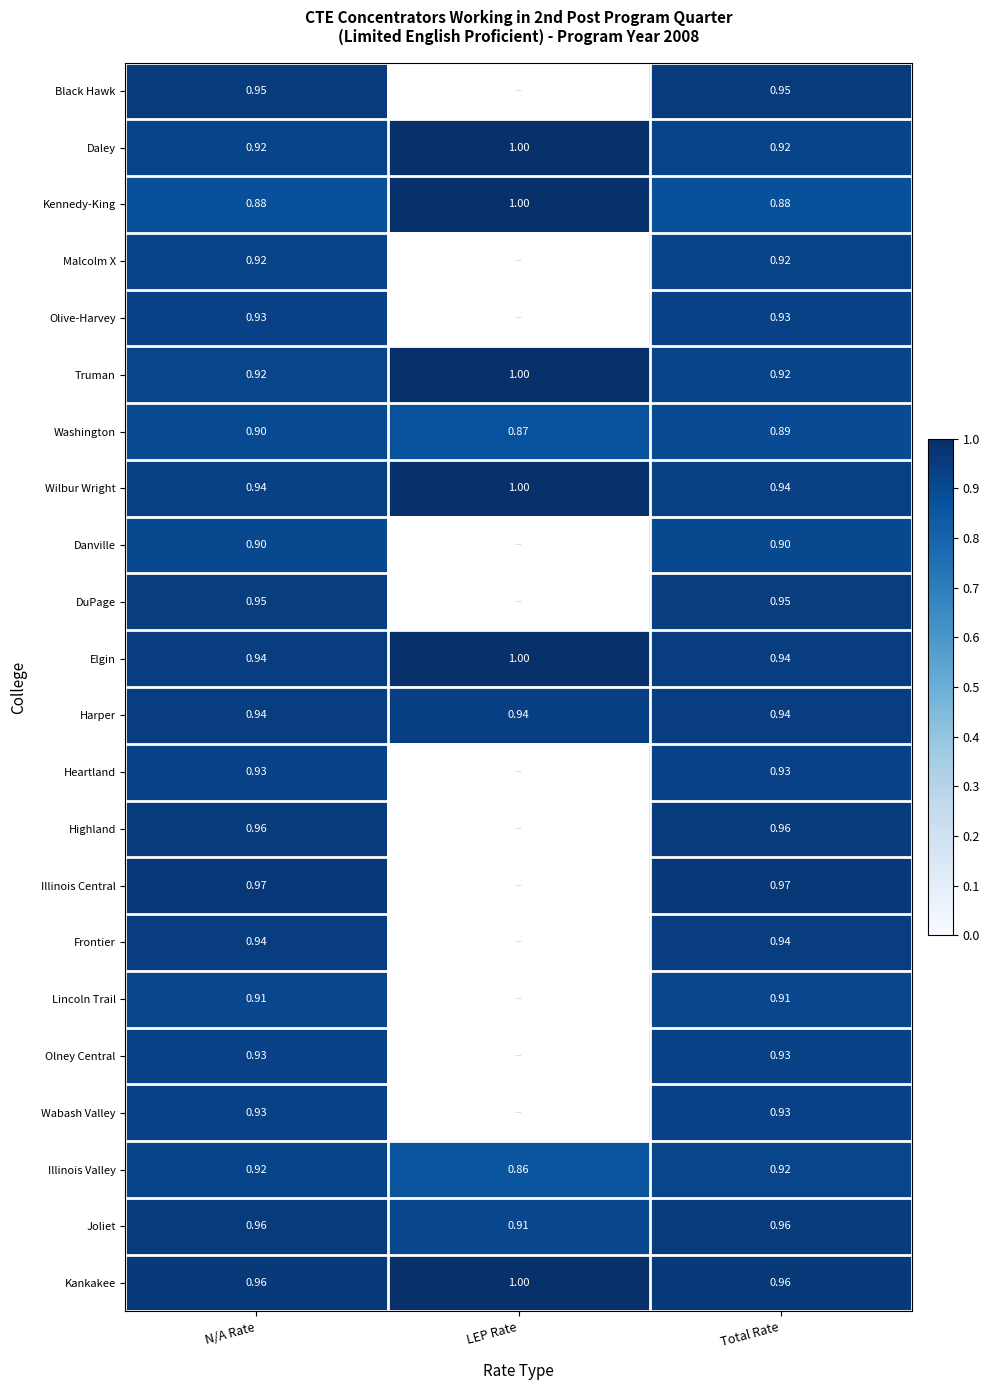

Between N/A Rate and Total Rate, which series saw the biggest shift?

Washington